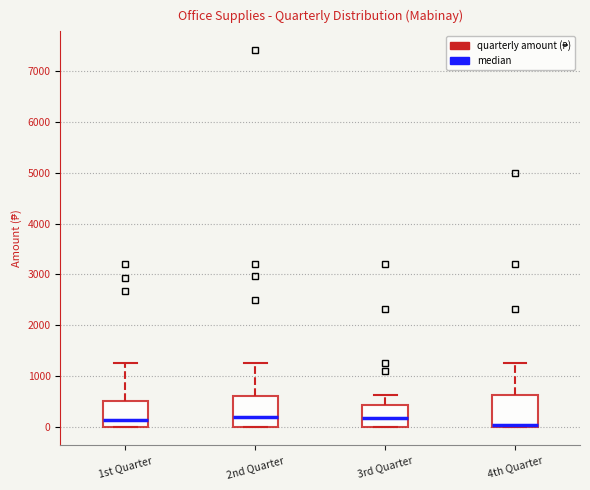

Where is the upper edge of the box for 1st Quarter on the y-axis? The values are not printed on the chart, so give them approximately, as read against the axis.

500